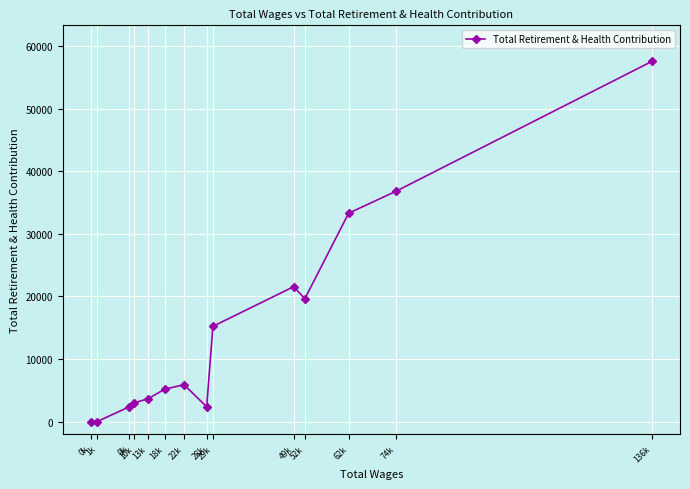

Count the number of data series in this chart.

1